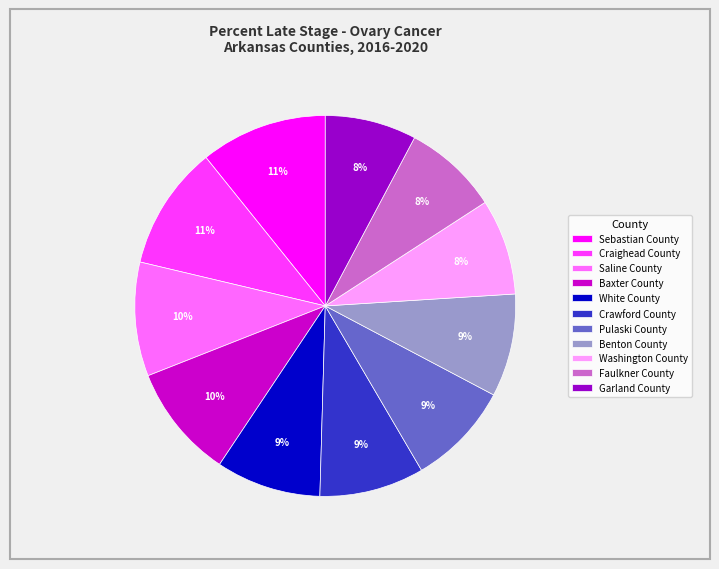

Does Faulkner County represent more than half of the total?

No